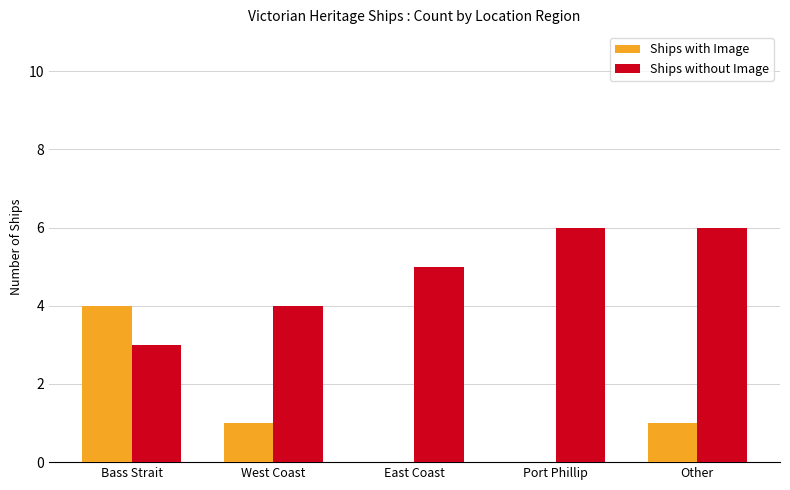

How many groups of bars are there?

5